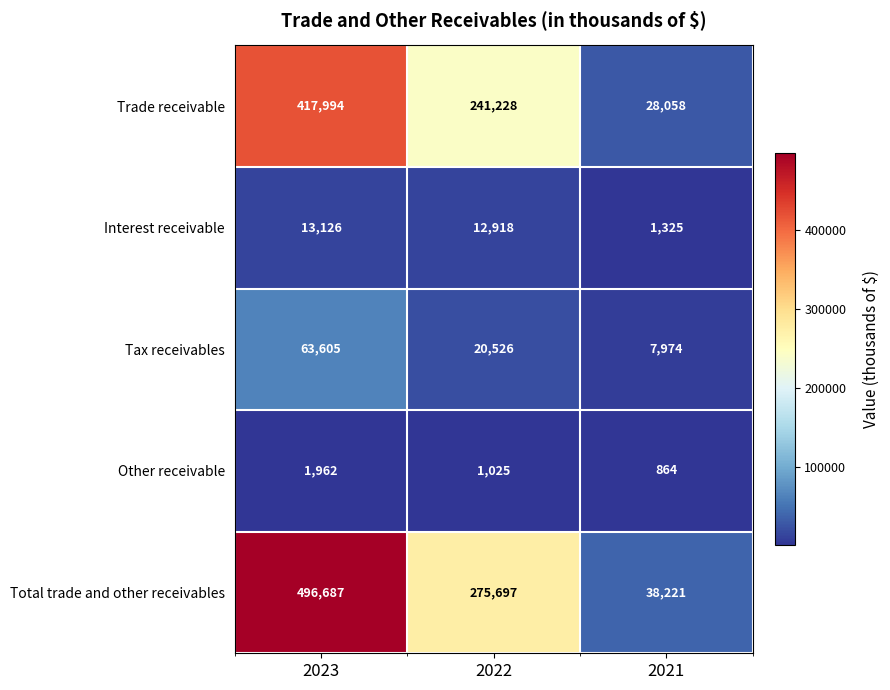

How many Total trade and other receivables values are between 38221 and 496687?

3